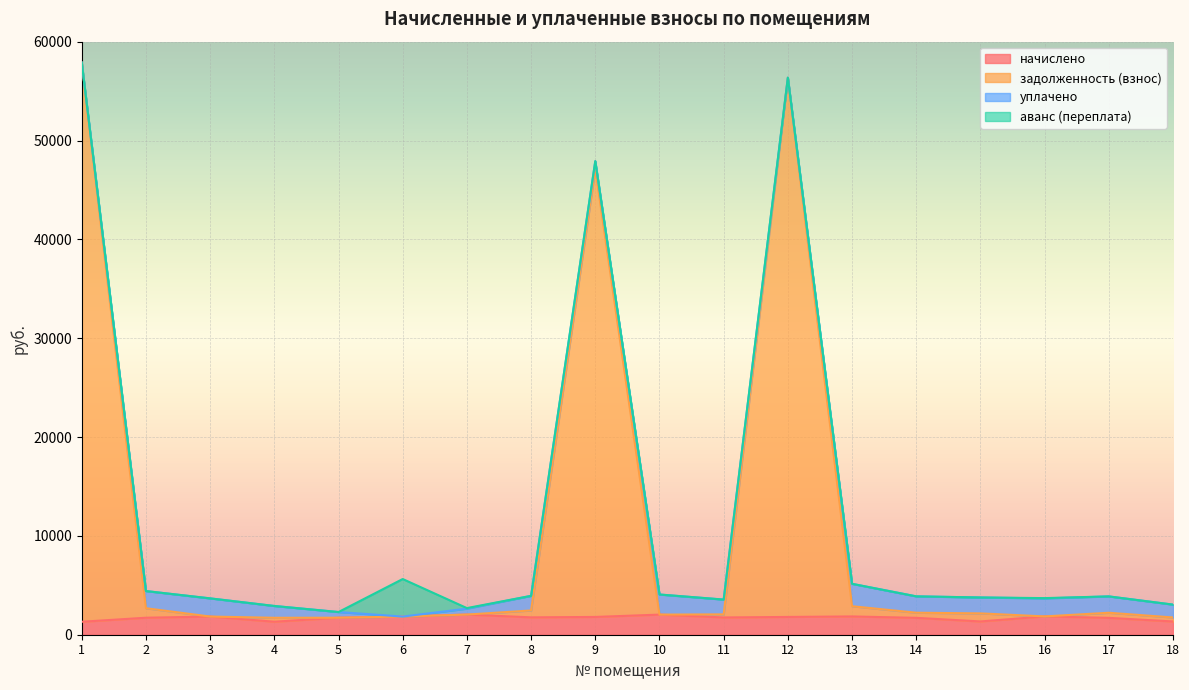

Which series has the largest range (max minus min)?

задолженность (взнос)